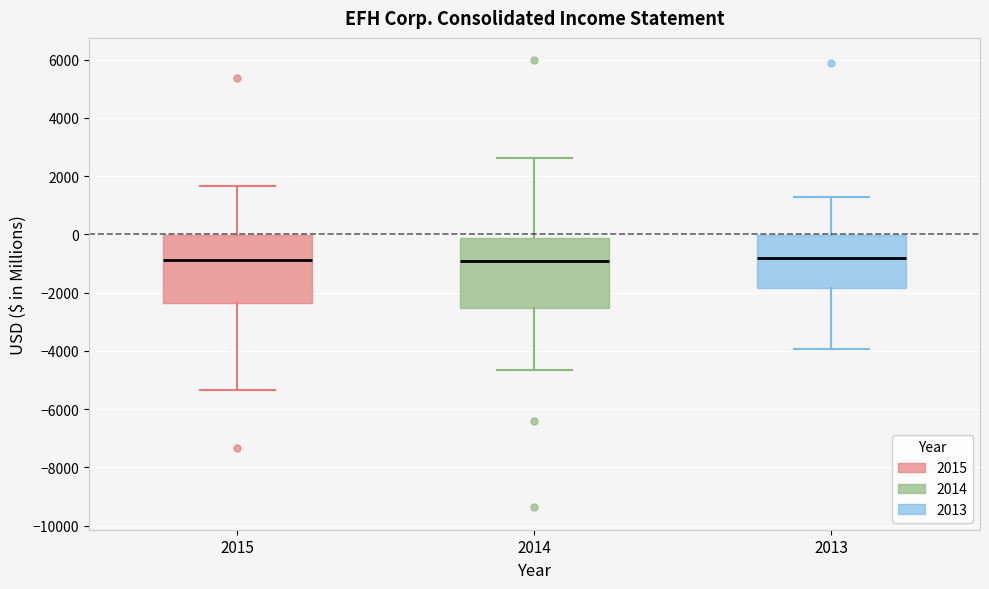

Where does the lower whisker of the box at x = 2014 end on the y-axis? The values are not printed on the chart, so give them approximately, as read against the axis.

-4600